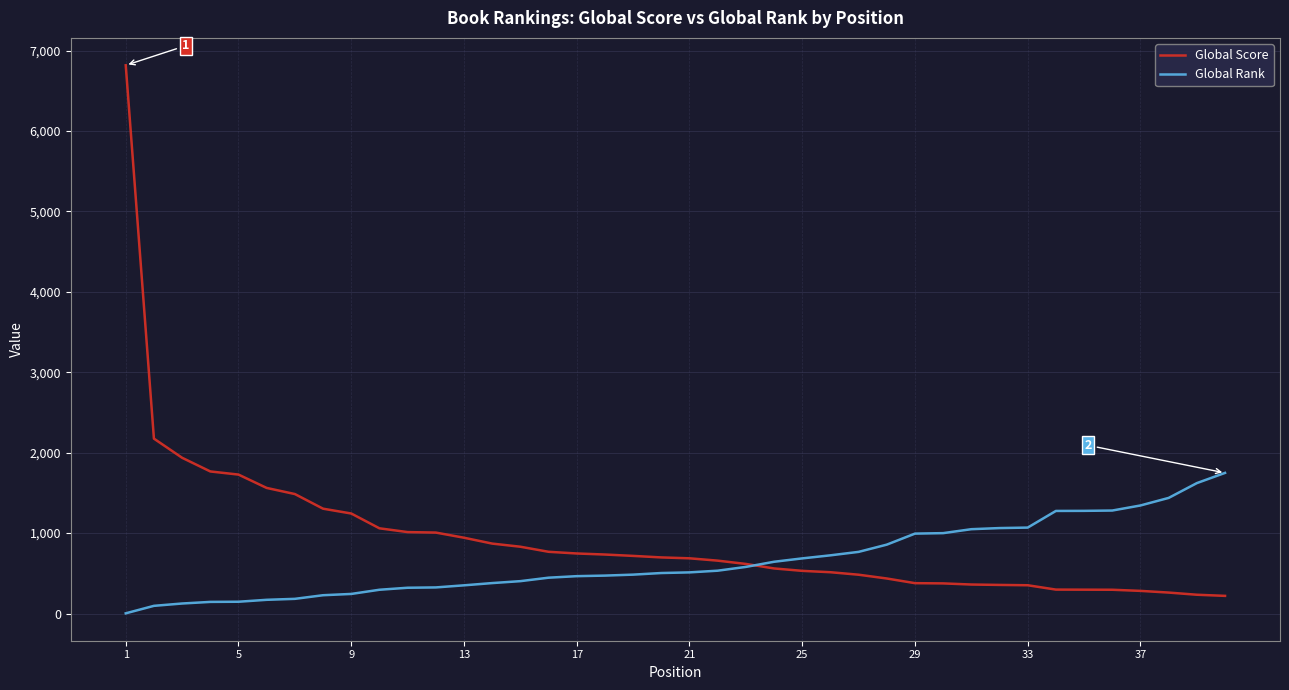

What is the average value of the Global Rank series?

656